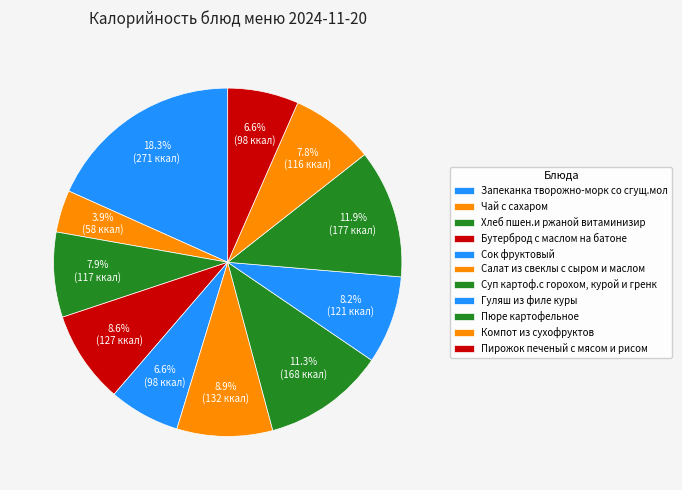

How many slices are in this pie chart?

11